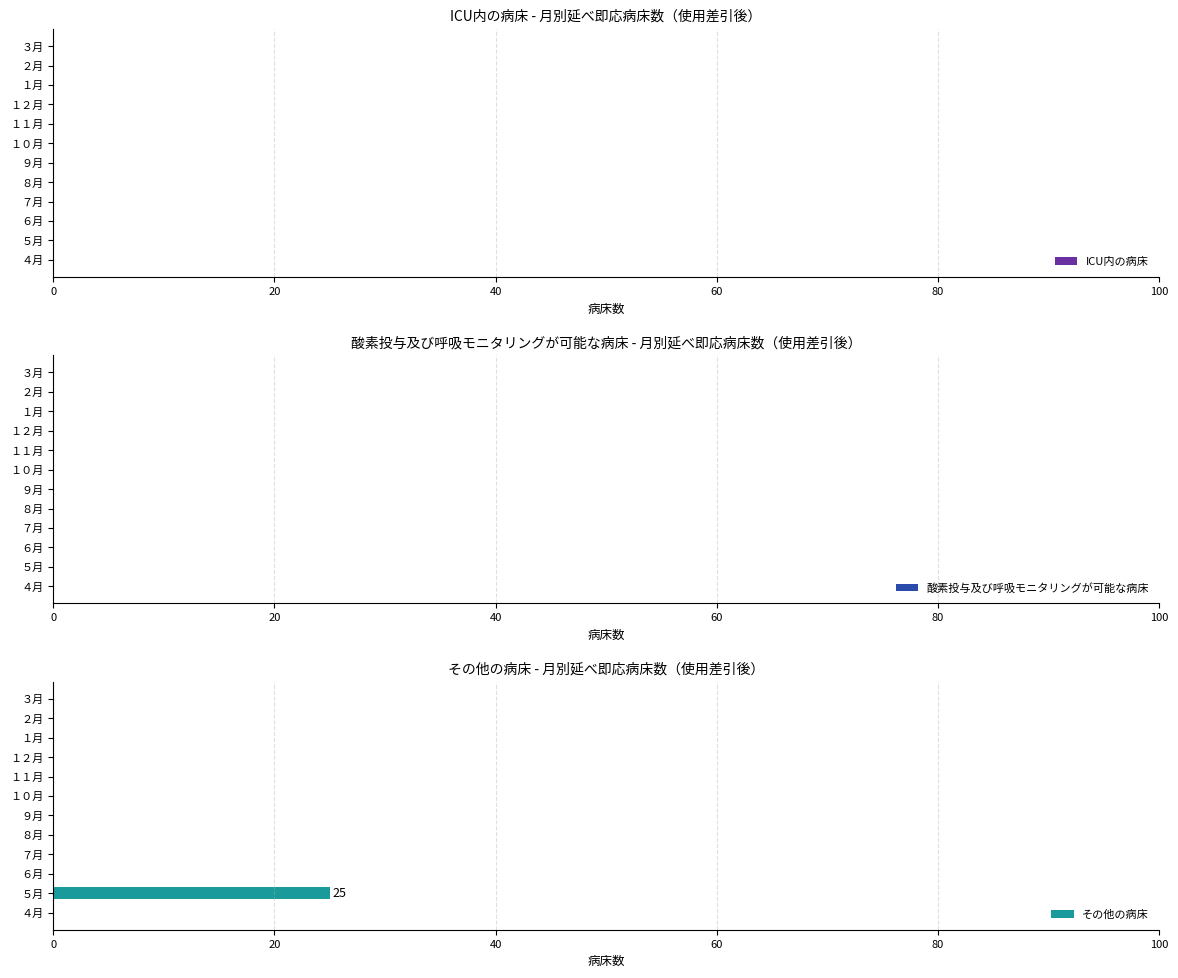

The value at ３月 is 0. True or false?

True